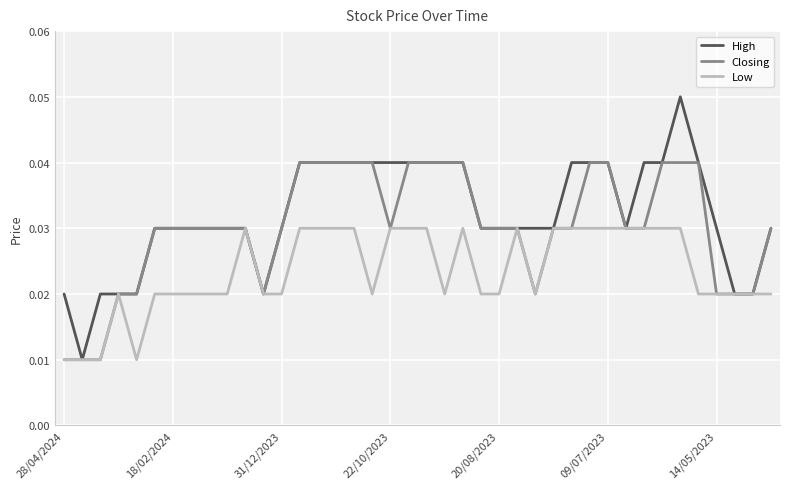

Which series has the widest spread of values?

High